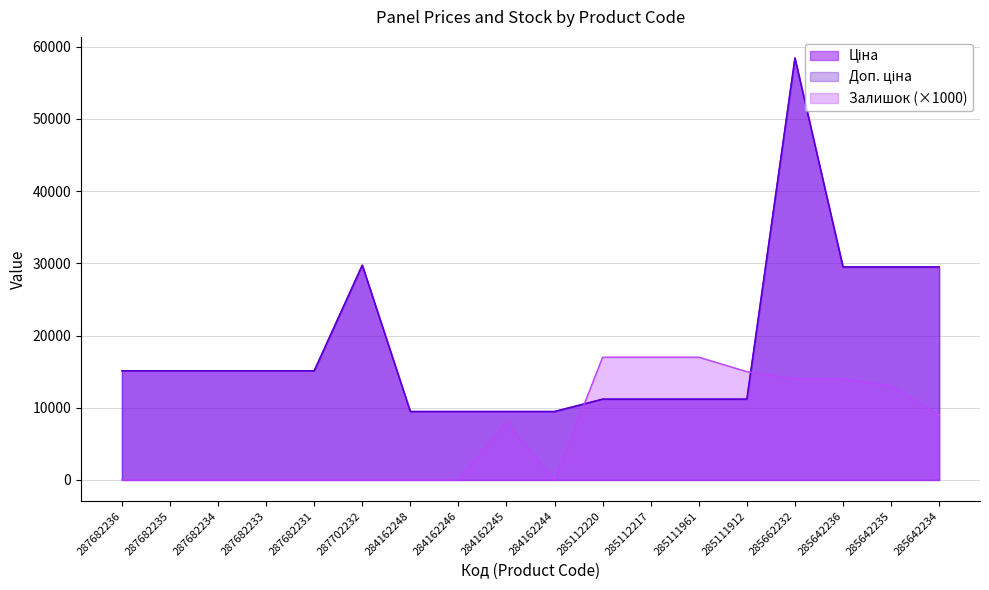

What are all the series names shown in the legend?

Ціна, Доп. ціна, Залишок